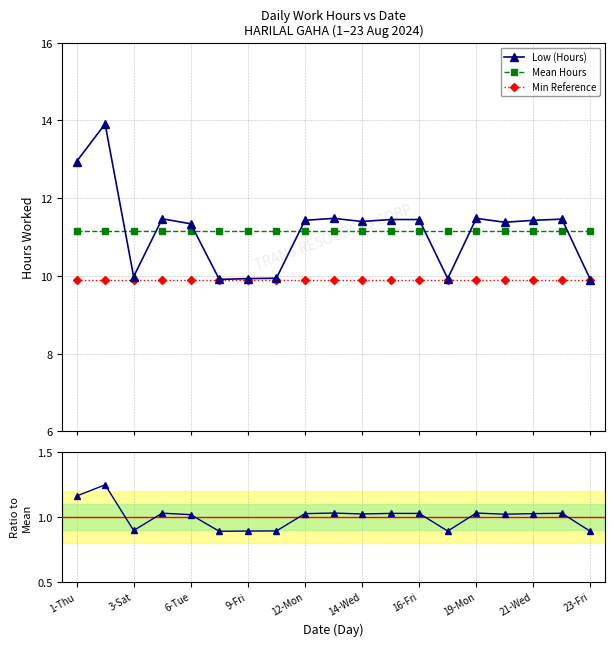

What is the average value of the Low (Hours) series?

11.2